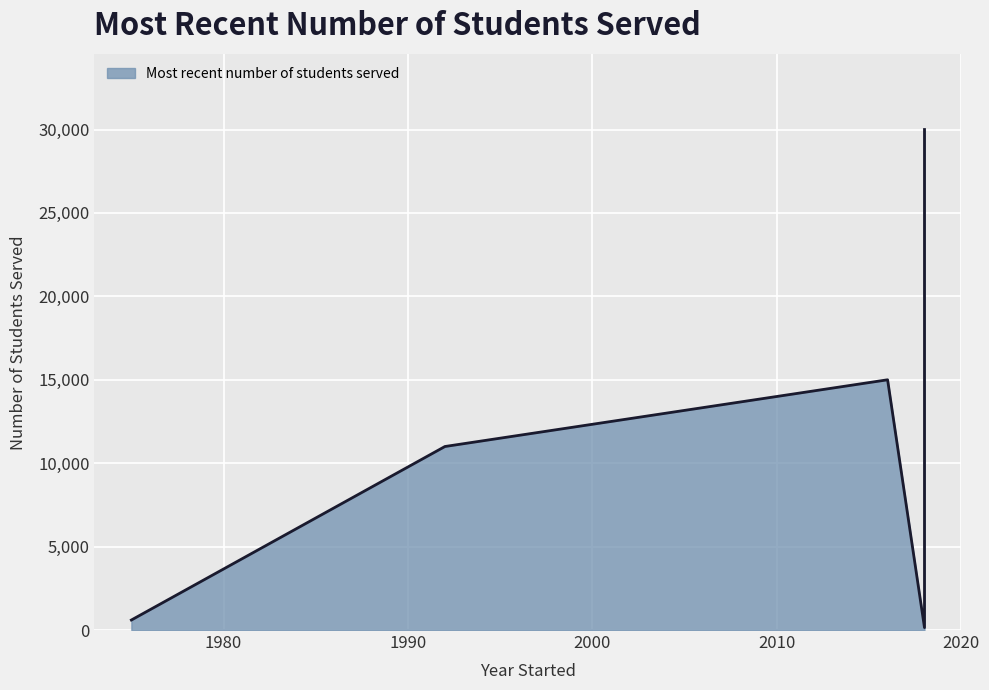

What is the change in value from Amira Learning
(2018) to SMART Reading
(1992)?

+10854